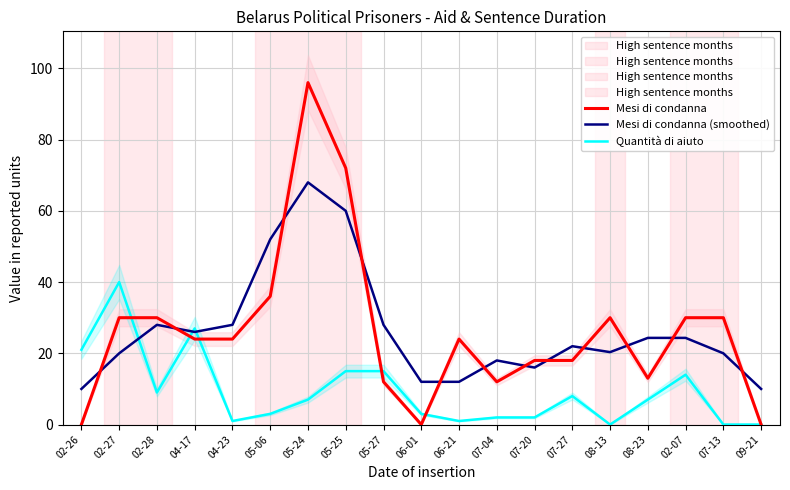

Which series changed the most between 02-27 and 06-21?

Quantità di aiuto